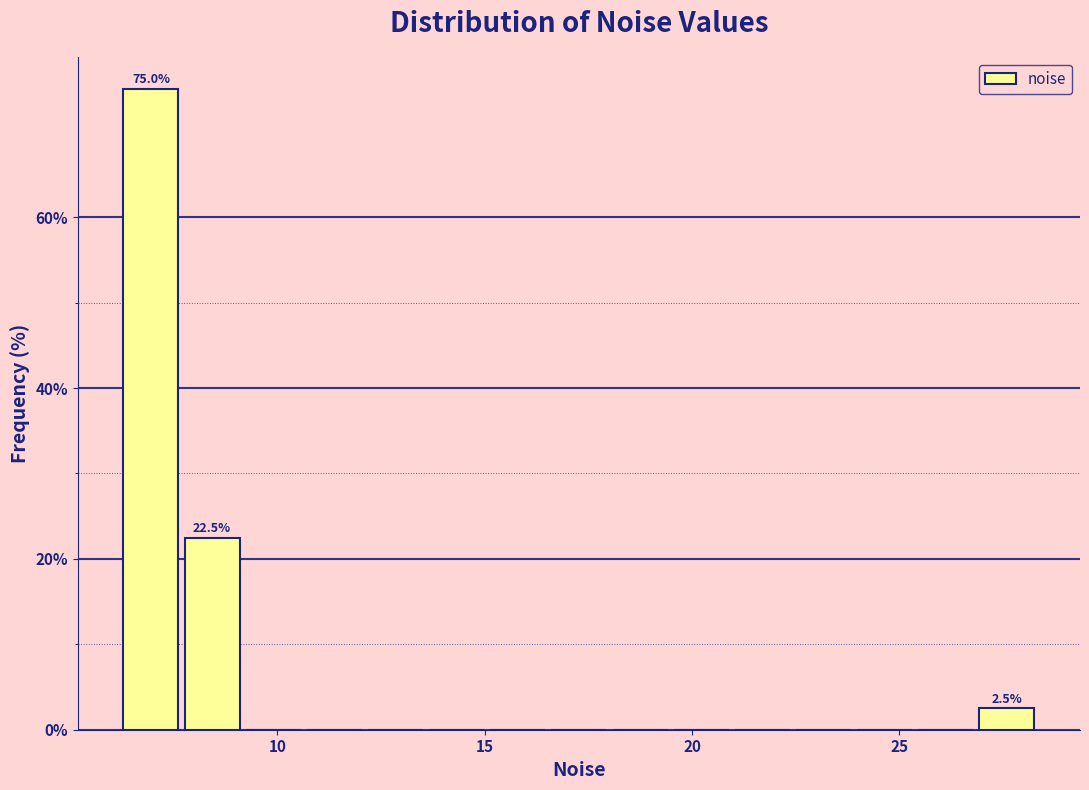

Read against the x-axis, roughly where is the centre of the tallest bar?

7.0